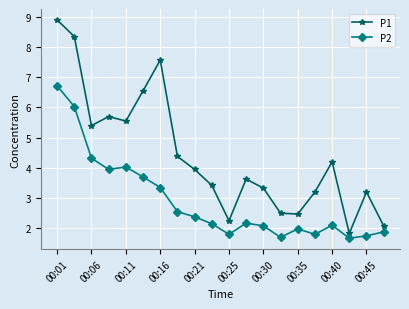

What is the value of the P1 point at the 16th from the left?

3.2